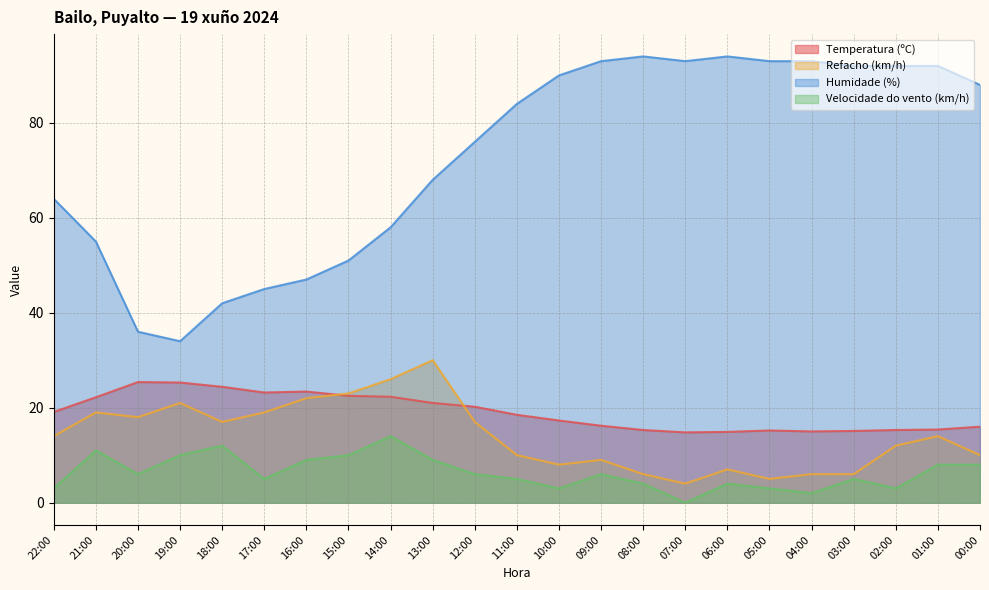

At which category does Humidade (%) reach its first local valley?

19:00